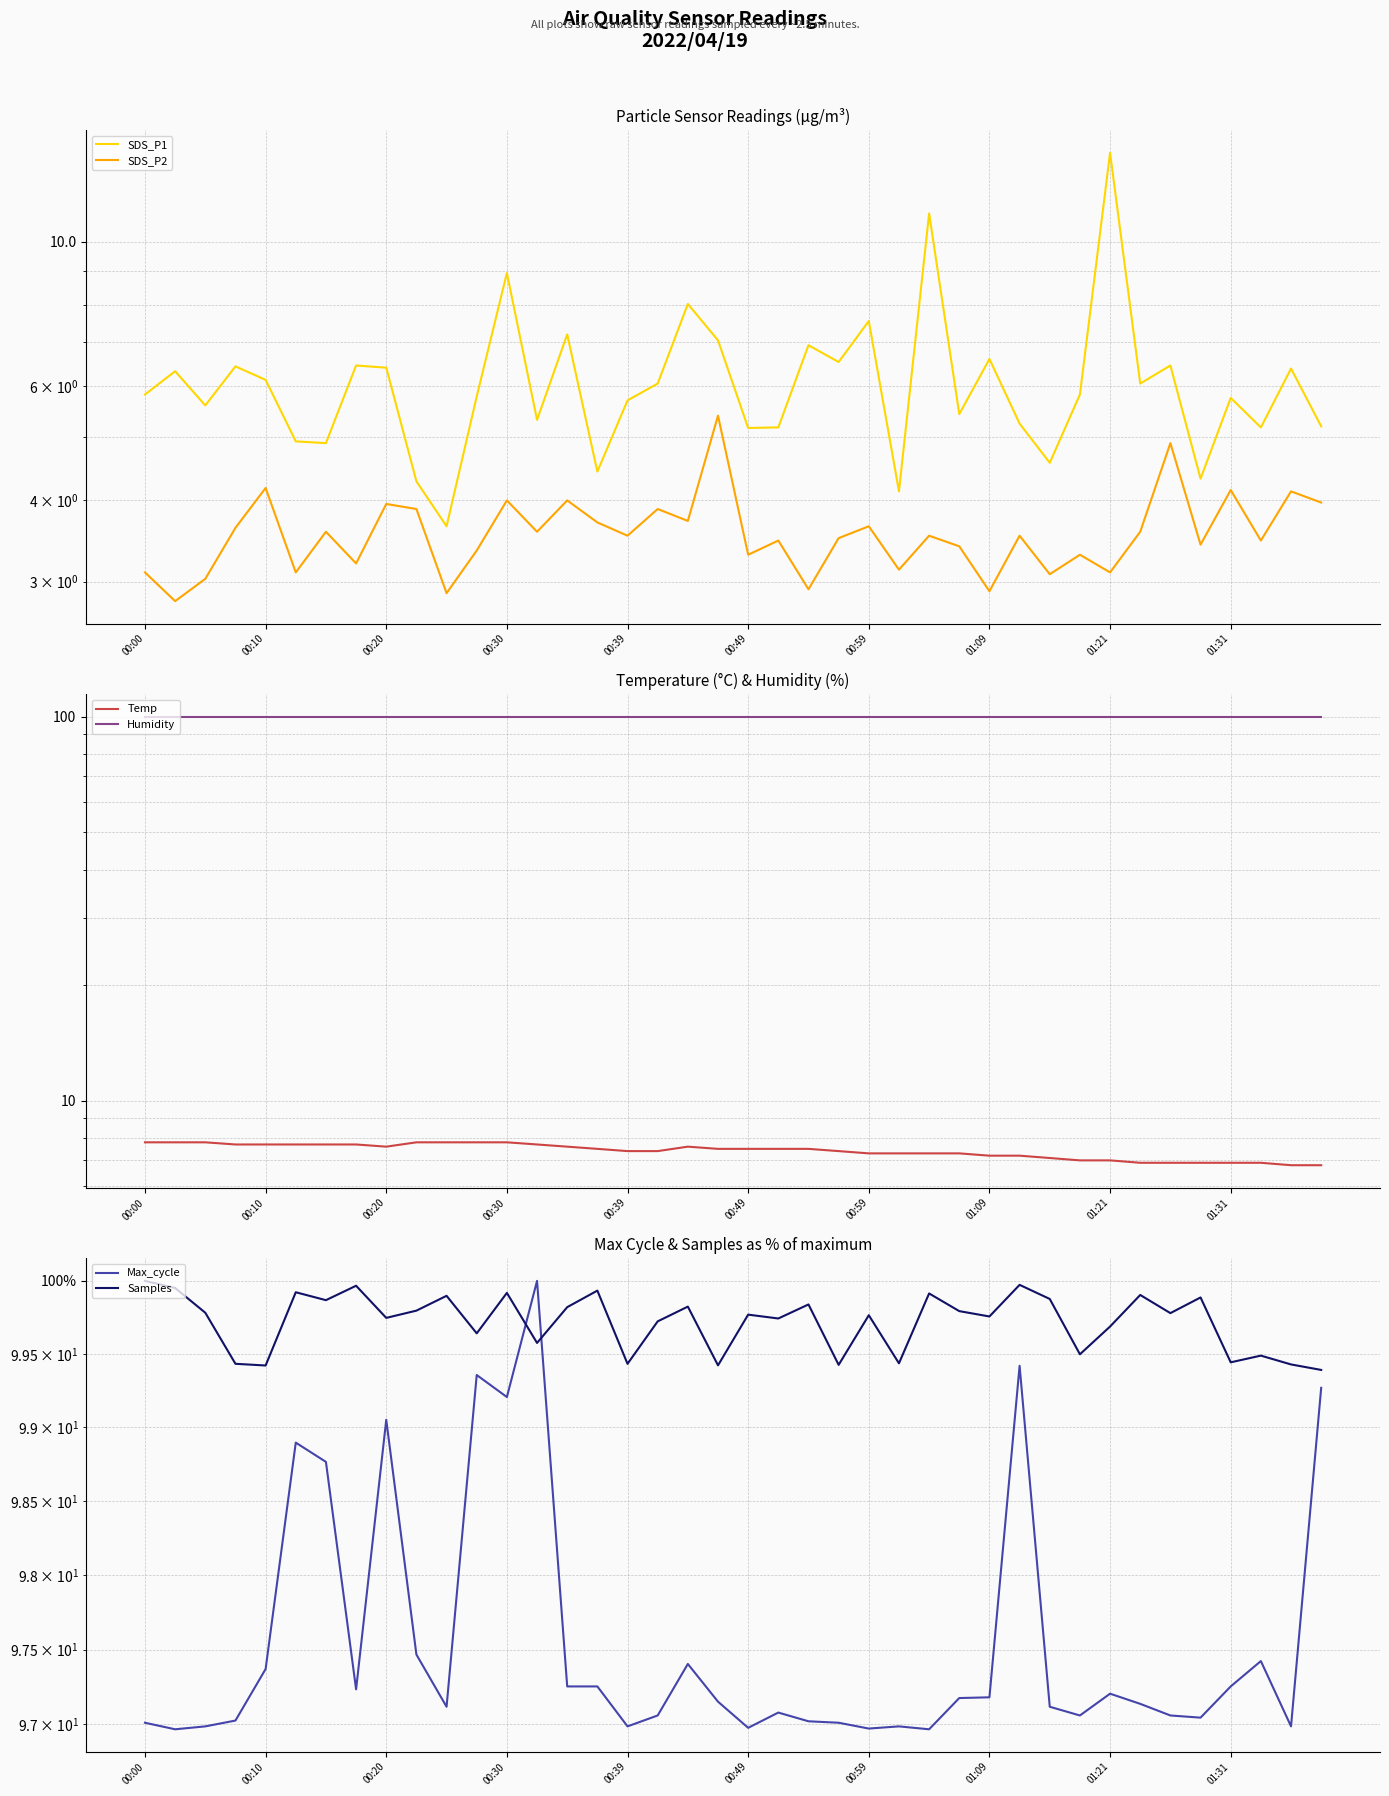

True or false: SDS_P1 has more than 0 interior local peaks.

True